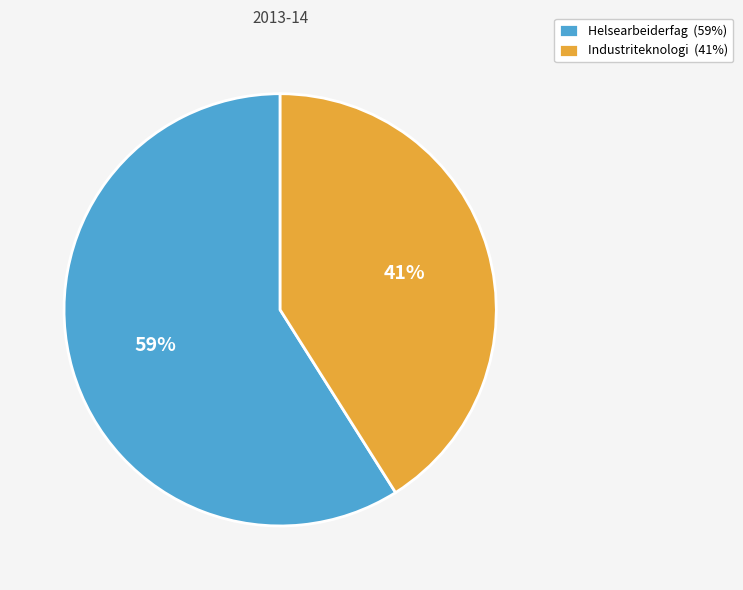

Count the number of slices in the pie.

2